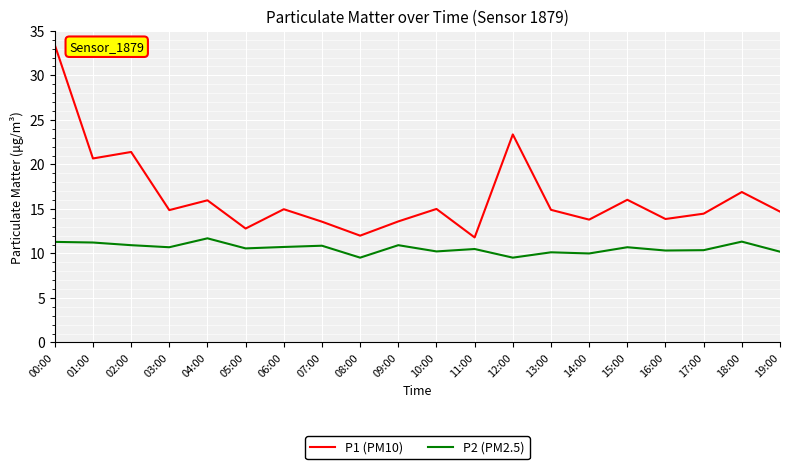

The P2 (PM2.5) series shows 16.8 at 07:00. True or false?

False